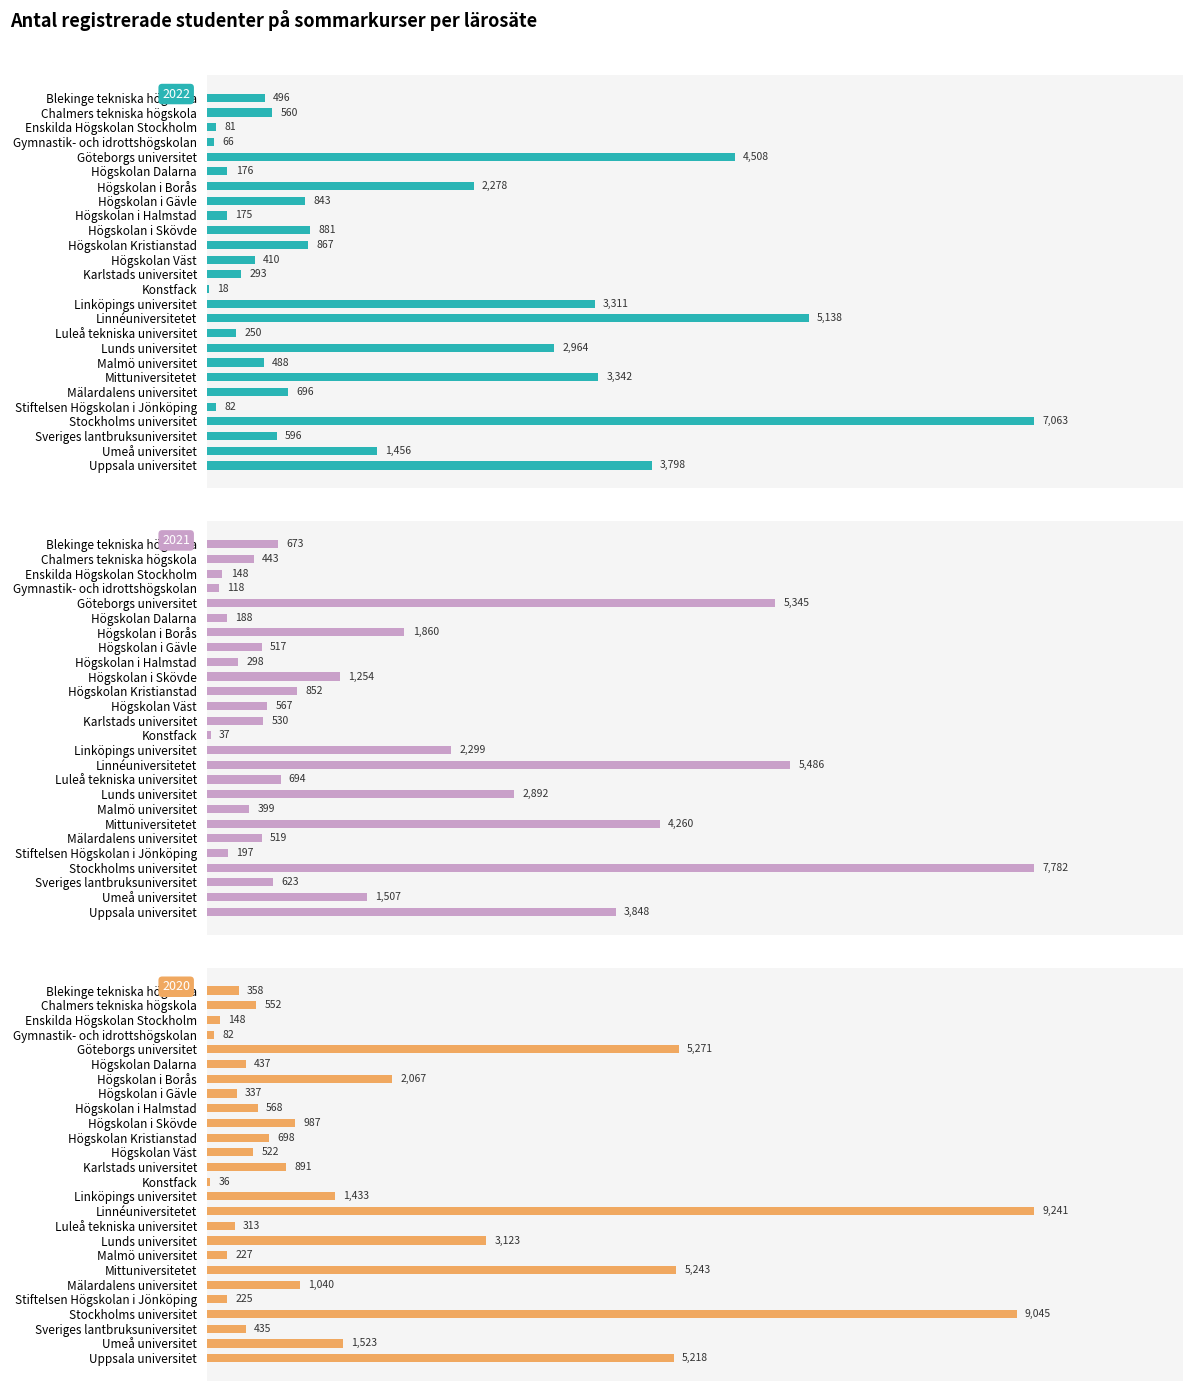

At which category does the chart reach its peak across all series?

Linnéuniversitetet